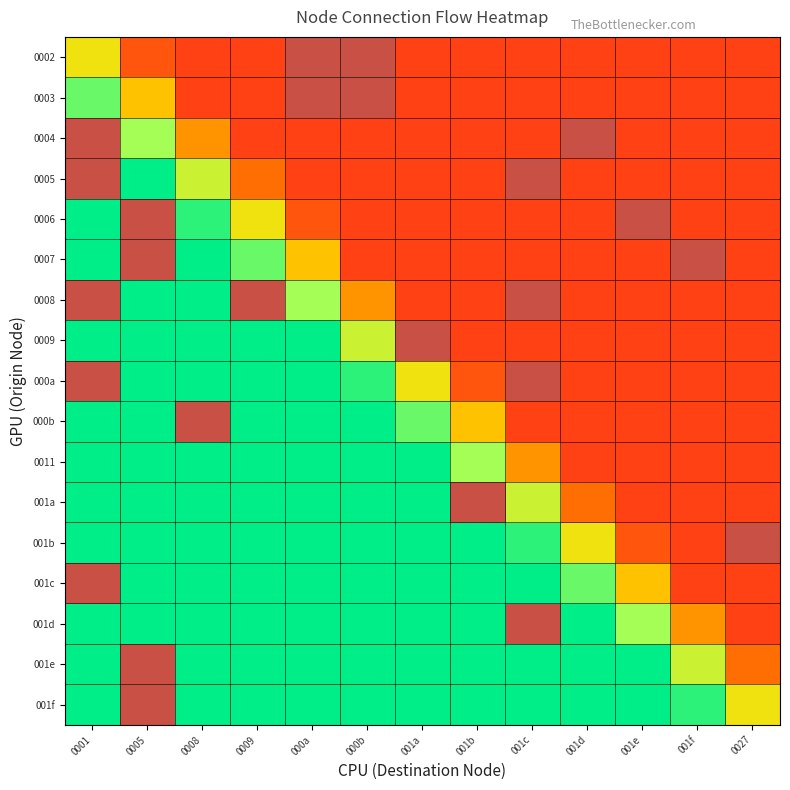

How many distinct data groups are displayed?

17